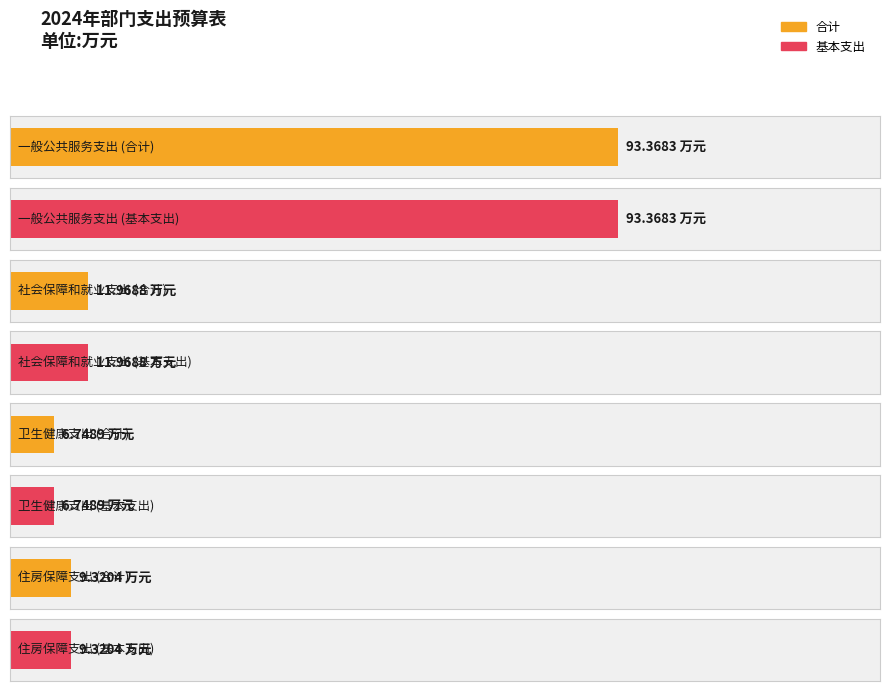

What is the average value of the 基本支出 series?

30.4